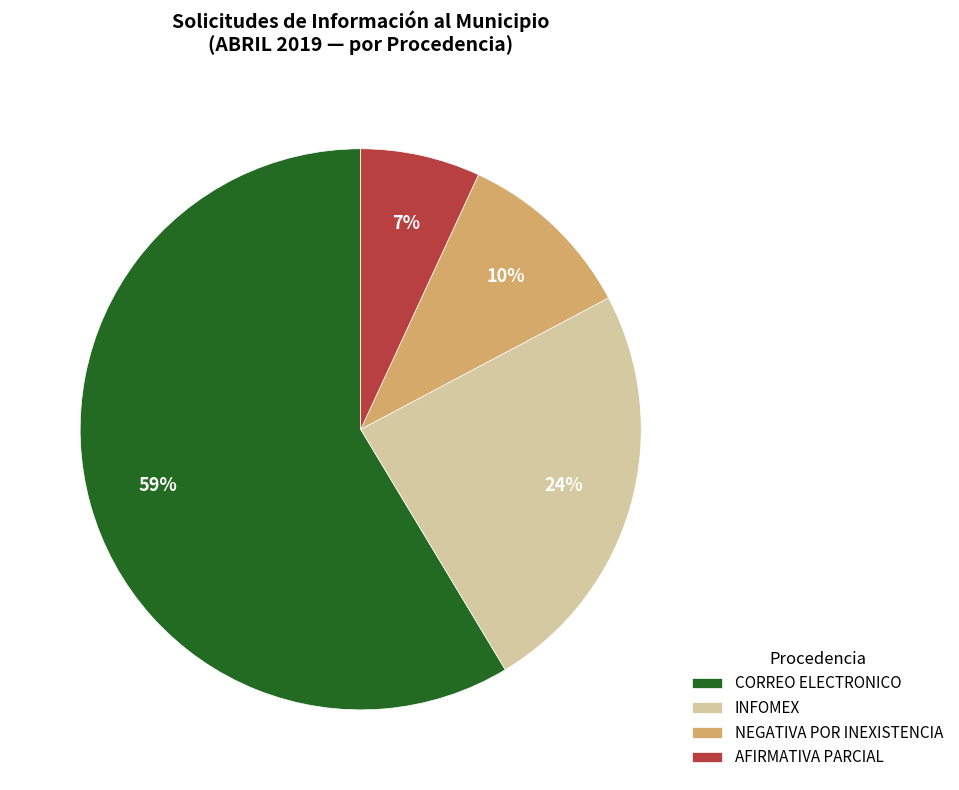

Combined, do CORREO ELECTRONICO and AFIRMATIVA PARCIAL account for over 50%?

Yes